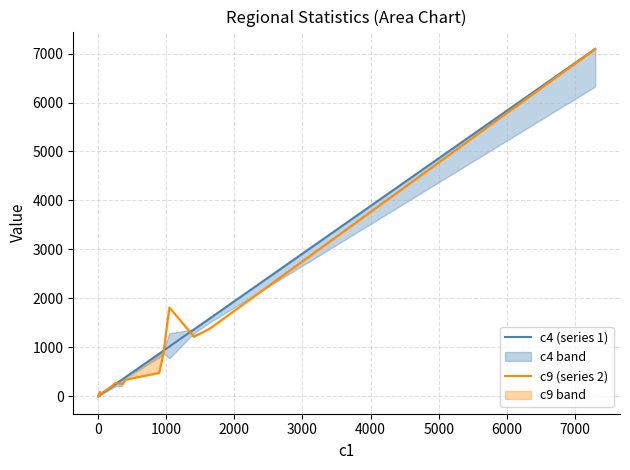

Between 2000 and 4000, which series saw the biggest shift?

c9 (series 2)